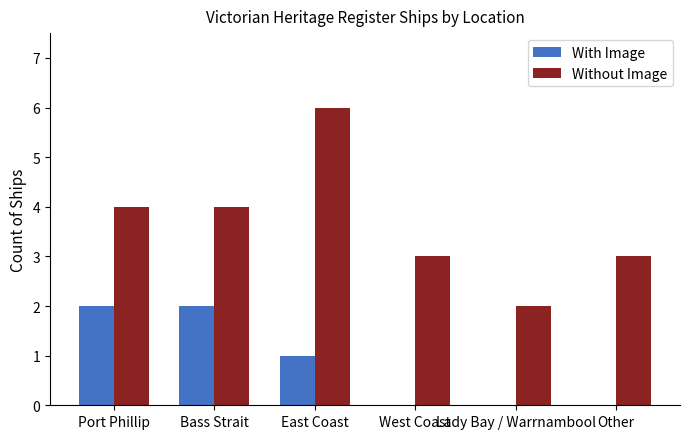

What is the difference between the With Image values at Lady Bay / Warrnambool and Port Phillip?

2